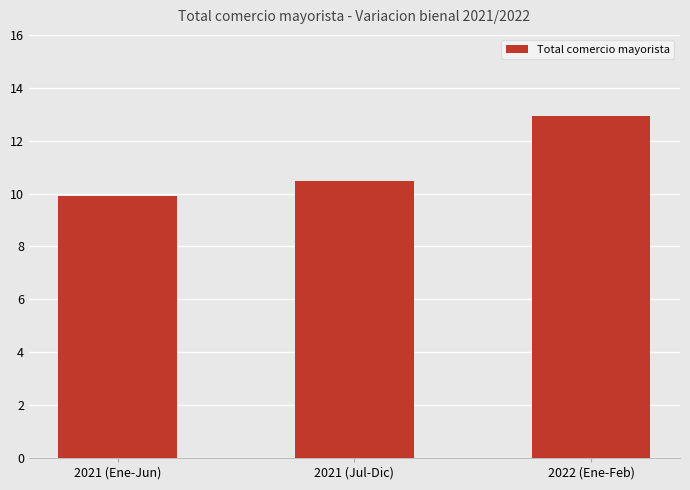

Count the number of categories in the chart.

3